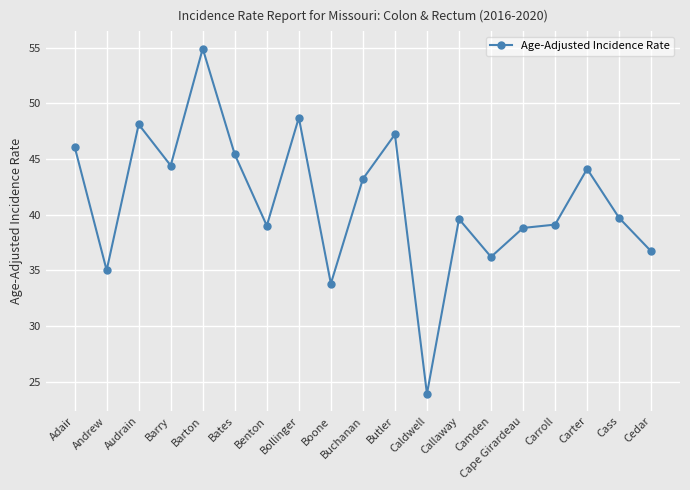

Count the number of data series in this chart.

1